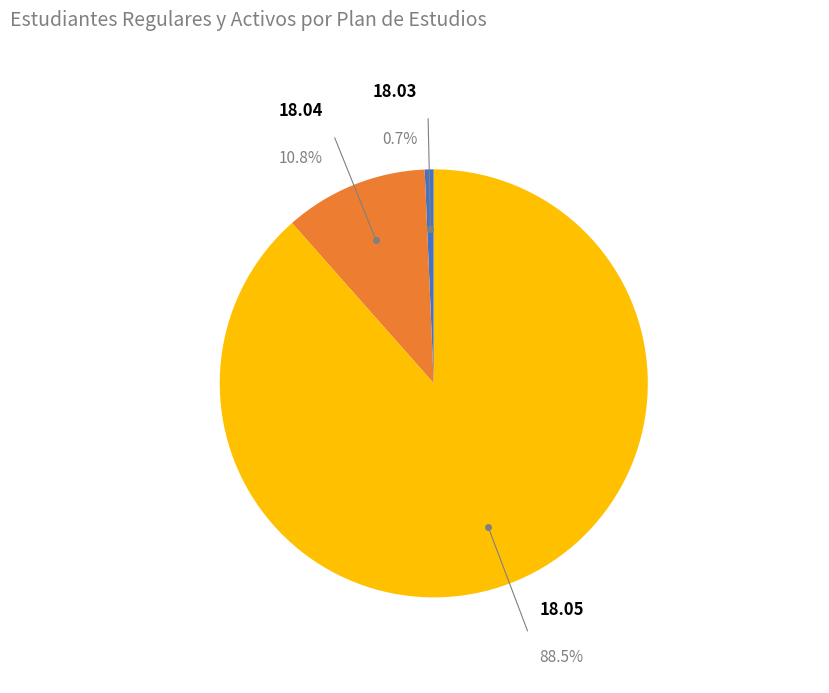

Does 18.04 account for over 50% of the chart?

No